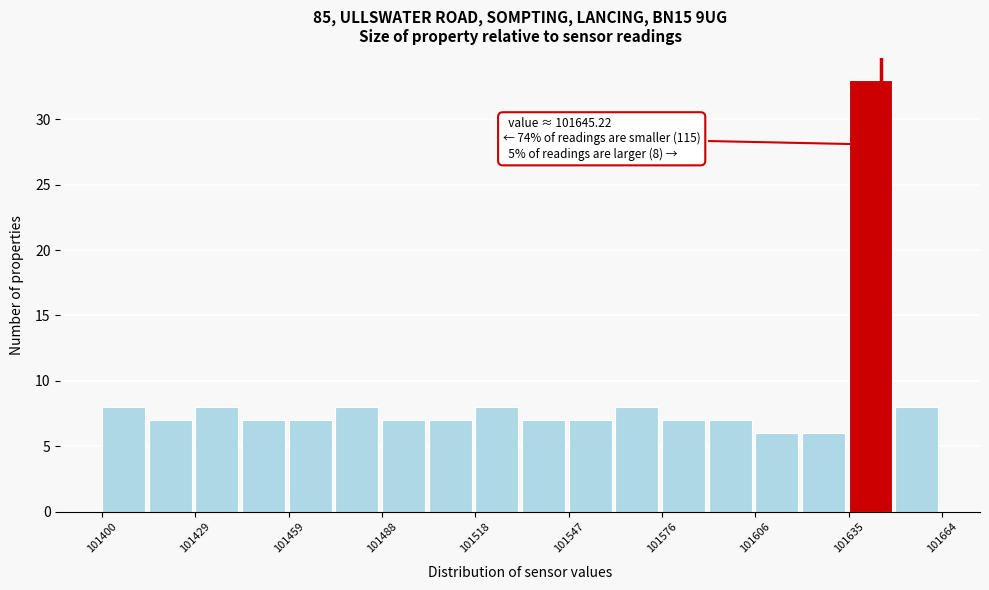

Read against the x-axis, roughly where is the centre of the tallest bar?

101640